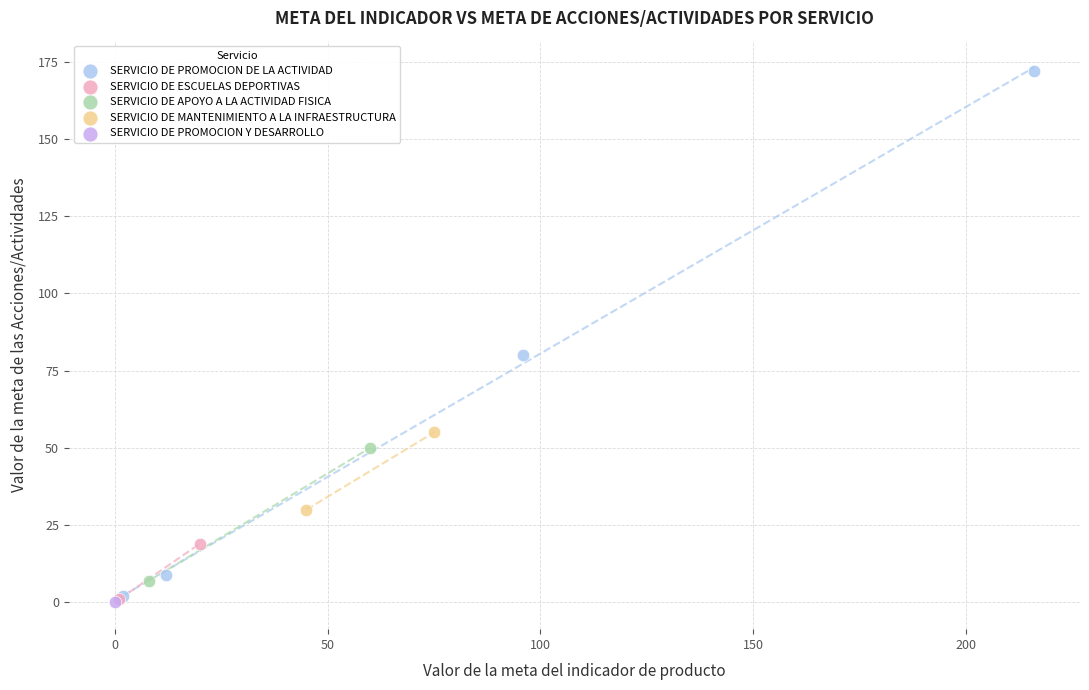

What are all the series names shown in the legend?

SERVICIO DE PROMOCION DE LA ACTIVIDAD, SERVICIO DE ESCUELAS DEPORTIVAS, SERVICIO DE APOYO A LA ACTIVIDAD FISICA, SERVICIO DE MANTENIMIENTO A LA INFRAESTRUCTURA, SERVICIO DE PROMOCION Y DESARROLLO